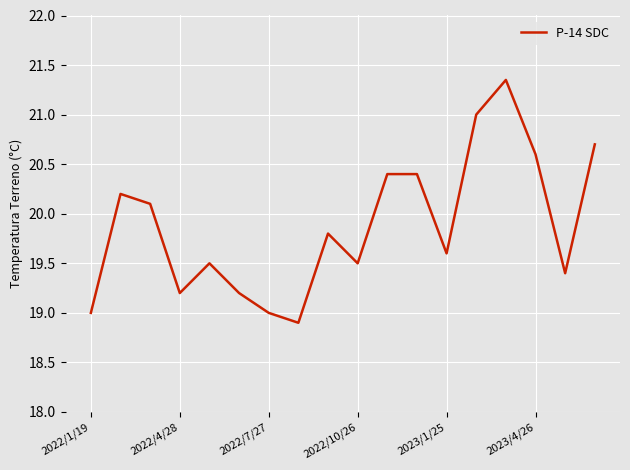

What is the smallest value displayed?

18.9